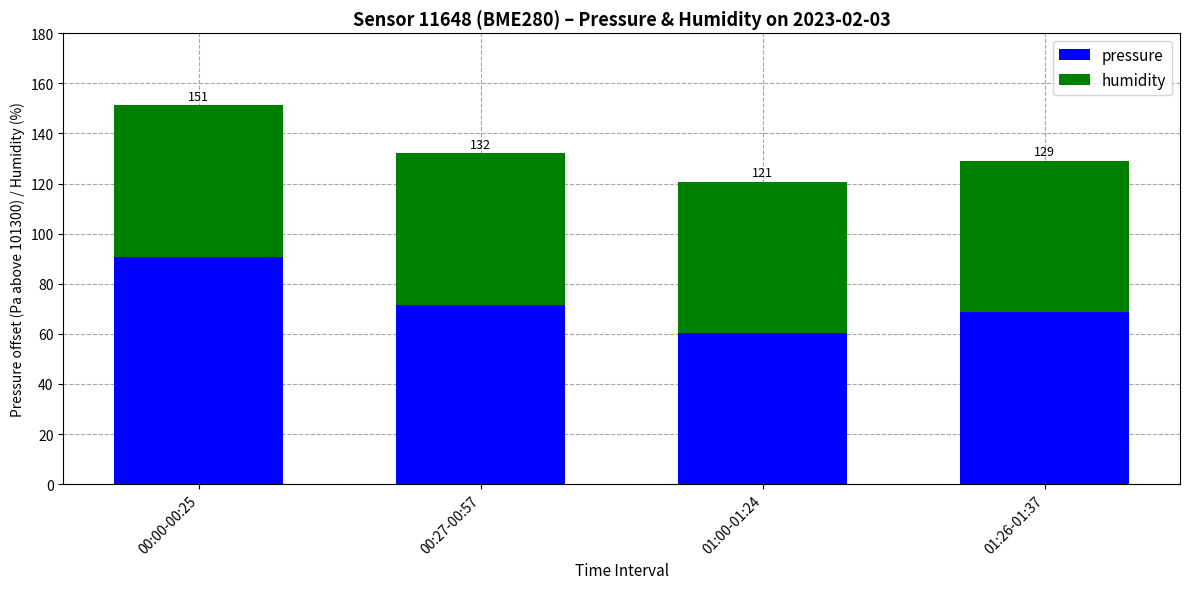

What are all the series names shown in the legend?

pressure, humidity